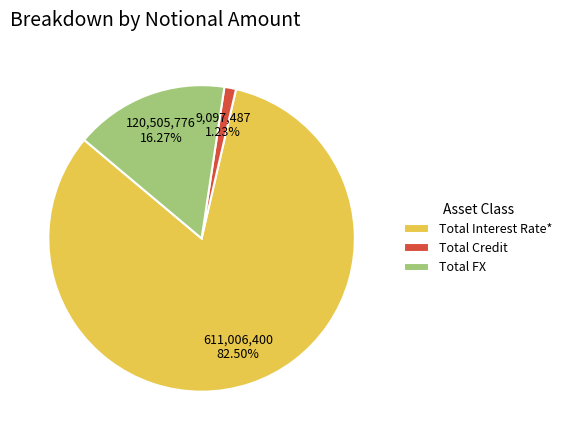

True or false: Total Credit accounts for 1% of the total.

True